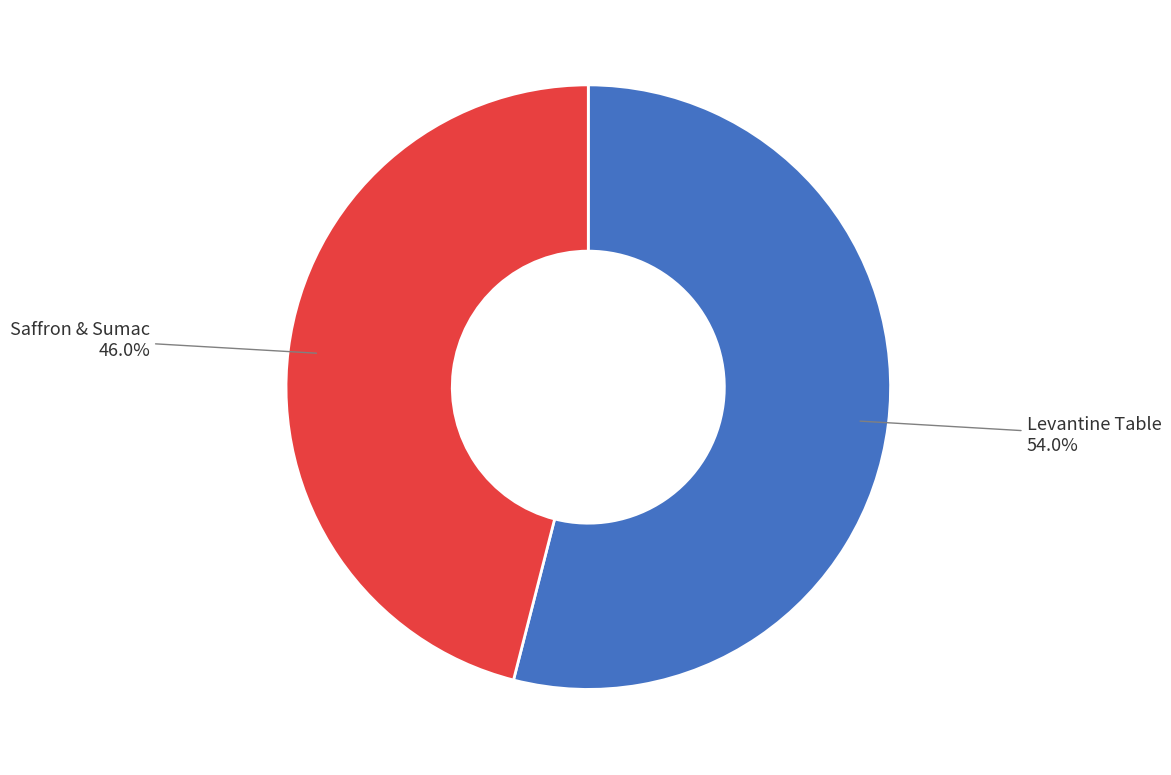

Between Saffron & Sumac and Levantine Table, which is larger?

Levantine Table